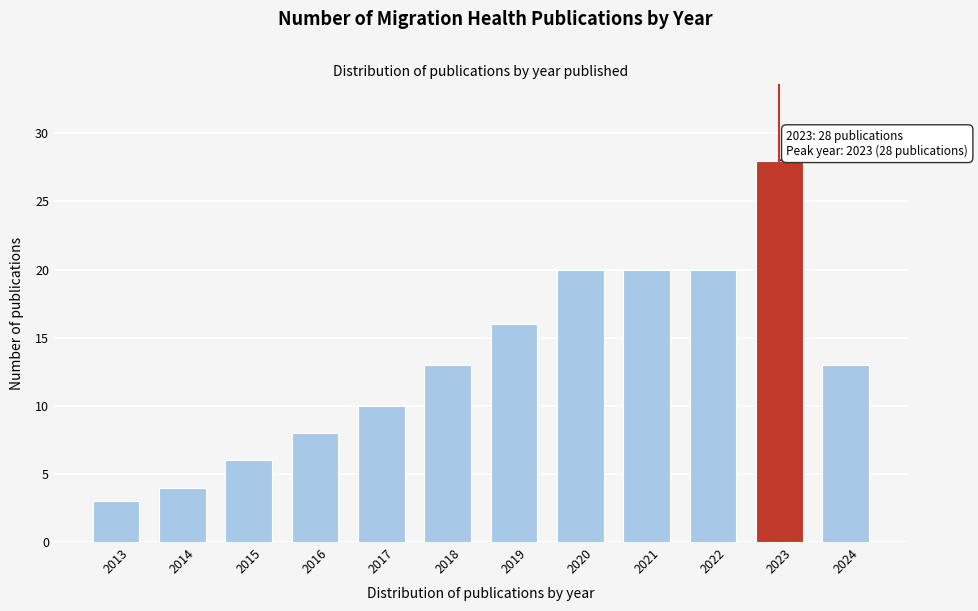

Reading left to right, list all the values displayed in this chart.

2013=3	2014=4	2015=6	2016=8	2017=10	2018=13	2019=16	2020=20	2021=20	2022=20	2023=28	2024=13